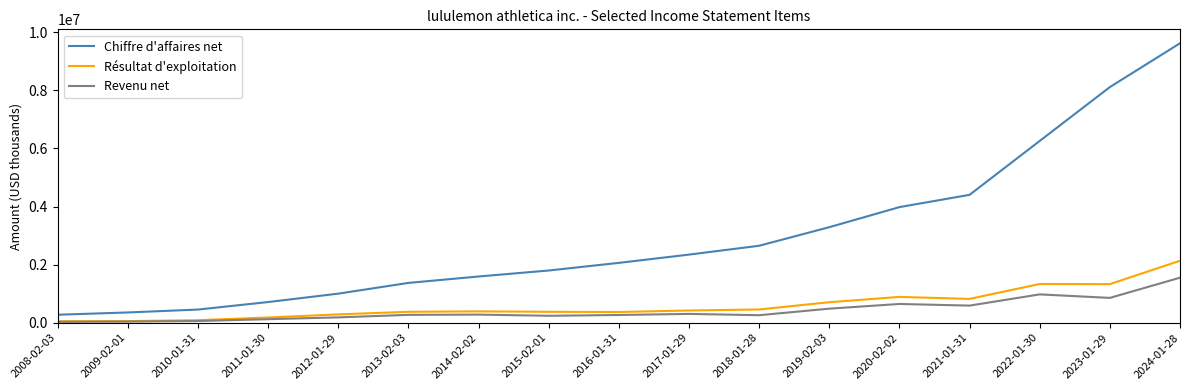

What is the lowest value of the Chiffre d'affaires net series?

274713